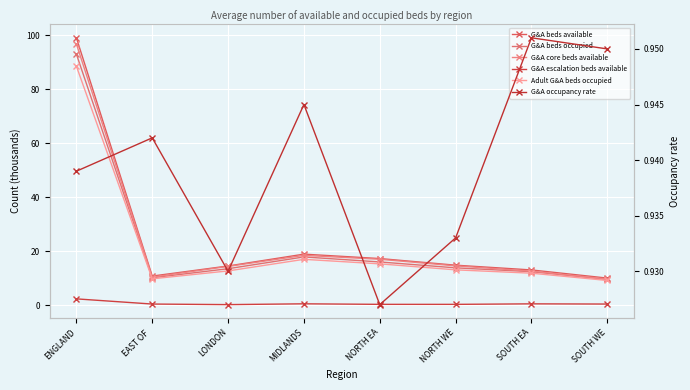

Reading left to right, transcribe all the data shown in this chart.

G&A beds available: ENGLAND=99.1	EAST OF =10.7	LONDON=14.5	MIDLANDS=18.9	NORTH EA=17.2	NORTH WE=14.8	SOUTH EA=13.0	SOUTH WE=10.0
G&A beds occupied: ENGLAND=93.0	EAST OF =10.1	LONDON=13.5	MIDLANDS=17.8	NORTH EA=16.0	NORTH WE=13.8	SOUTH EA=12.4	SOUTH WE=9.5
G&A core beds available: ENGLAND=96.8	EAST OF =10.4	LONDON=14.3	MIDLANDS=18.4	NORTH EA=17.0	NORTH WE=14.5	SOUTH EA=12.6	SOUTH WE=9.6
G&A escalation beds available: ENGLAND=2.3	EAST OF =0.4	LONDON=0.2	MIDLANDS=0.5	NORTH EA=0.3	NORTH WE=0.2	SOUTH EA=0.4	SOUTH WE=0.4
Adult G&A beds occupied: ENGLAND=88.5	EAST OF =9.7	LONDON=12.6	MIDLANDS=16.9	NORTH EA=15.3	NORTH WE=13.0	SOUTH EA=11.8	SOUTH WE=9.1
G&A occupancy rate: ENGLAND=0.9	EAST OF =0.9	LONDON=0.9	MIDLANDS=0.9	NORTH EA=0.9	NORTH WE=0.9	SOUTH EA=1.0	SOUTH WE=0.9